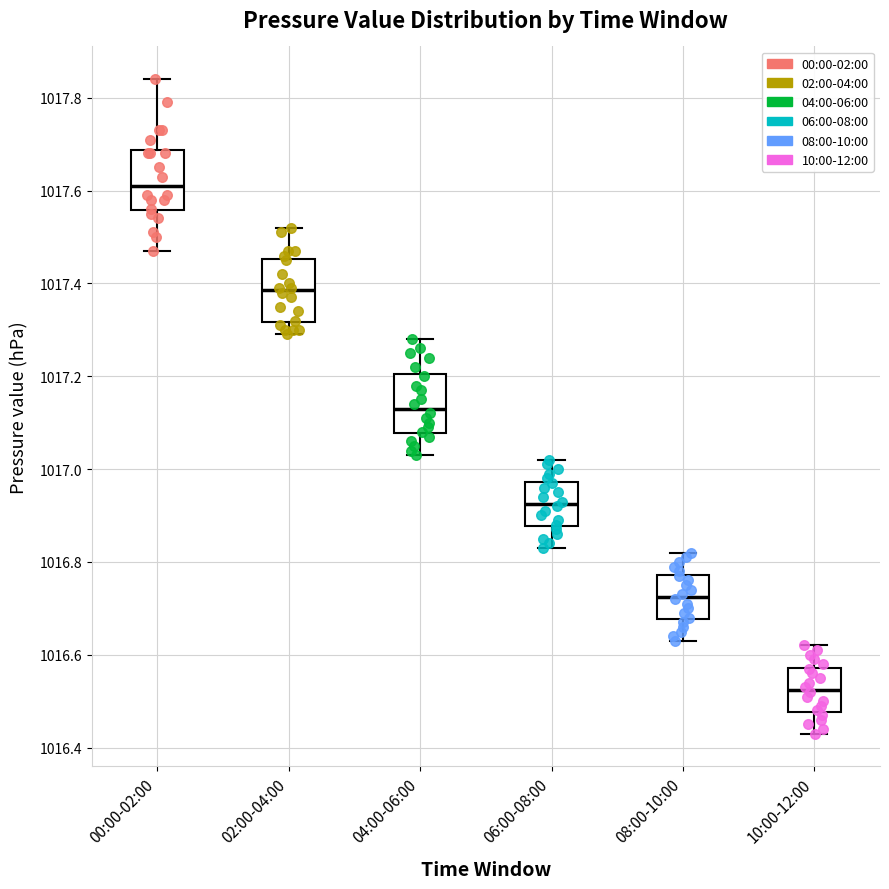

Which box has the highest median line?

00:00-02:00